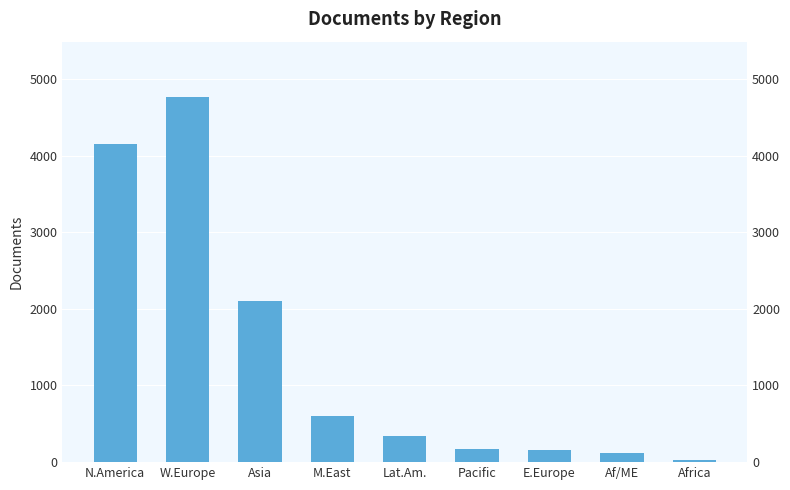

How many values are below 335?

4